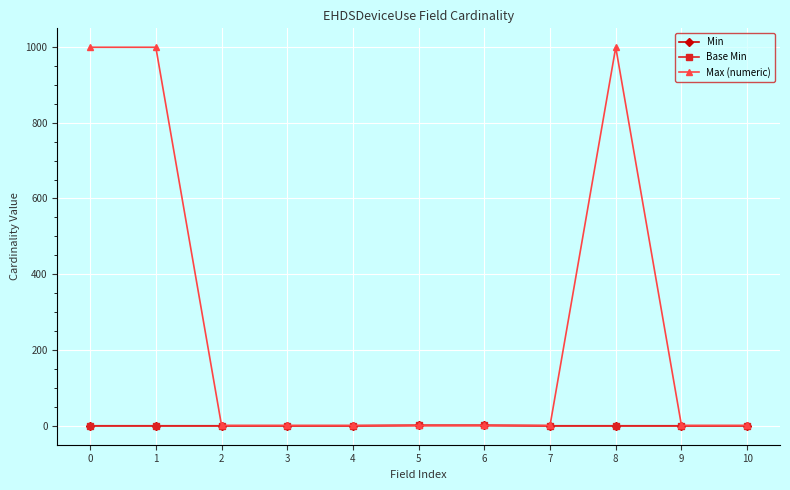

Which series has the widest spread of values?

Max (numeric)